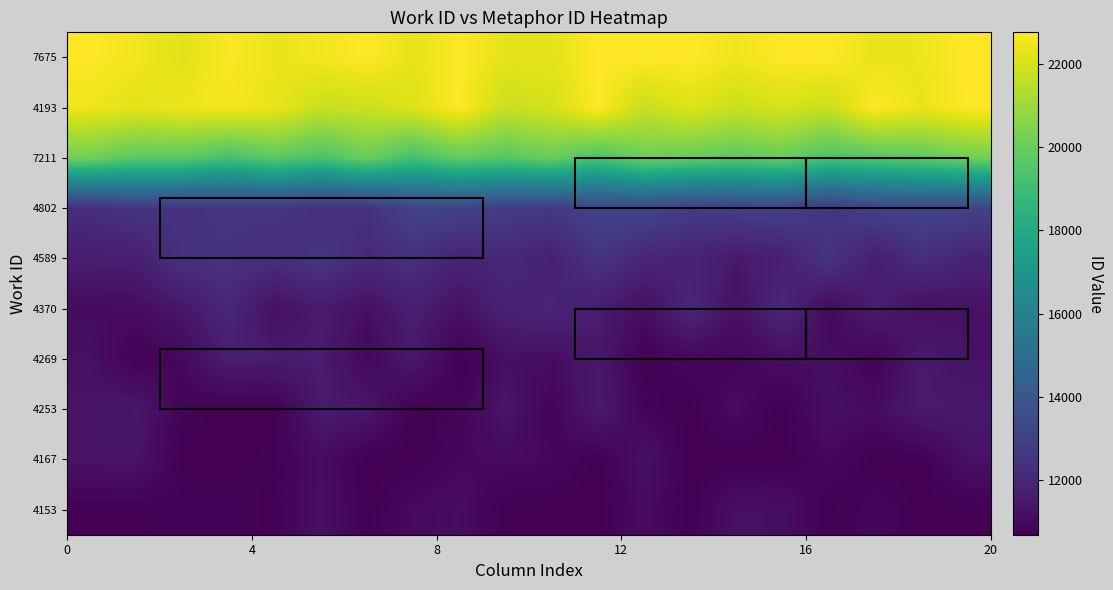

At how many categories does at least one series exceed 22217?

20